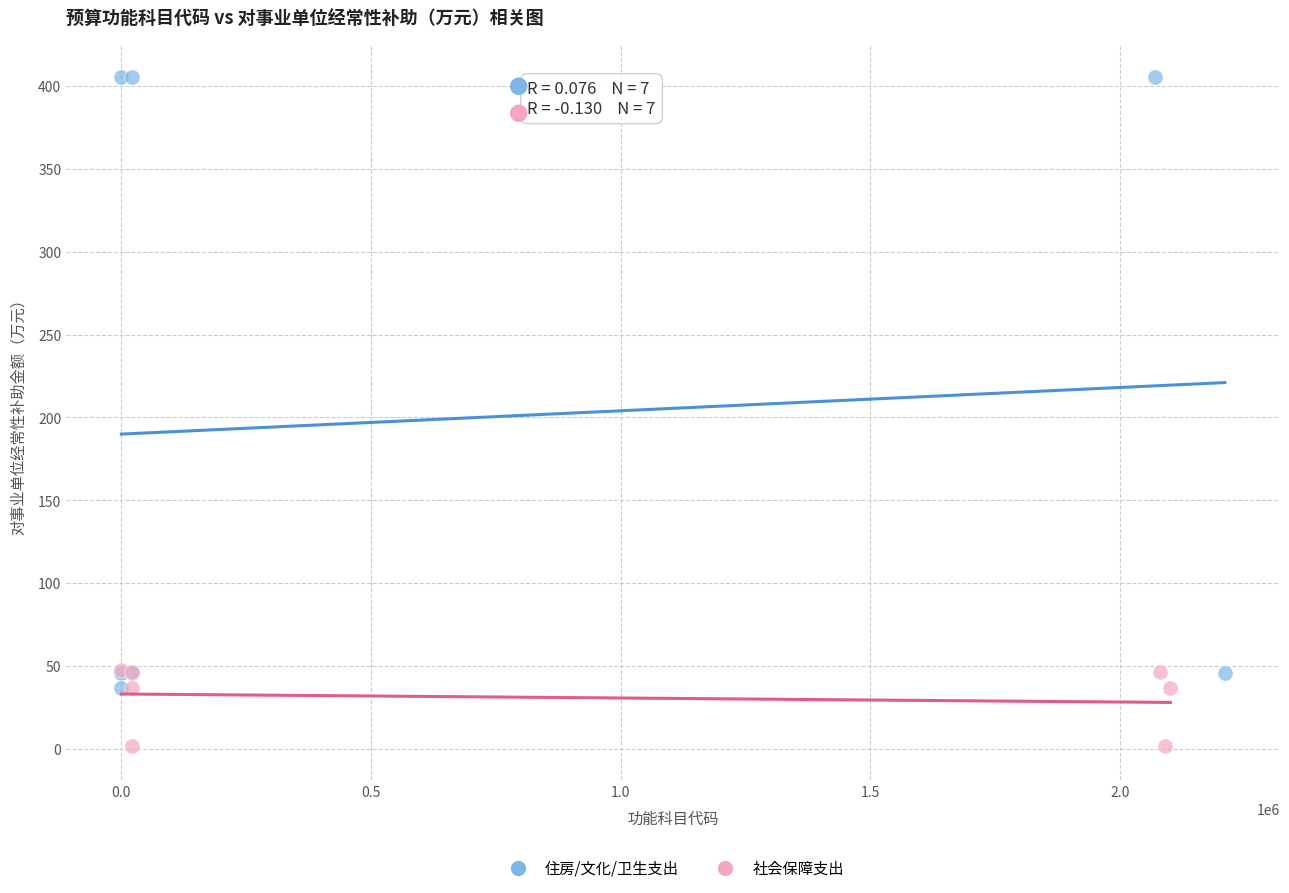

Which series reaches the minimum Y coordinate?

社会保障支出